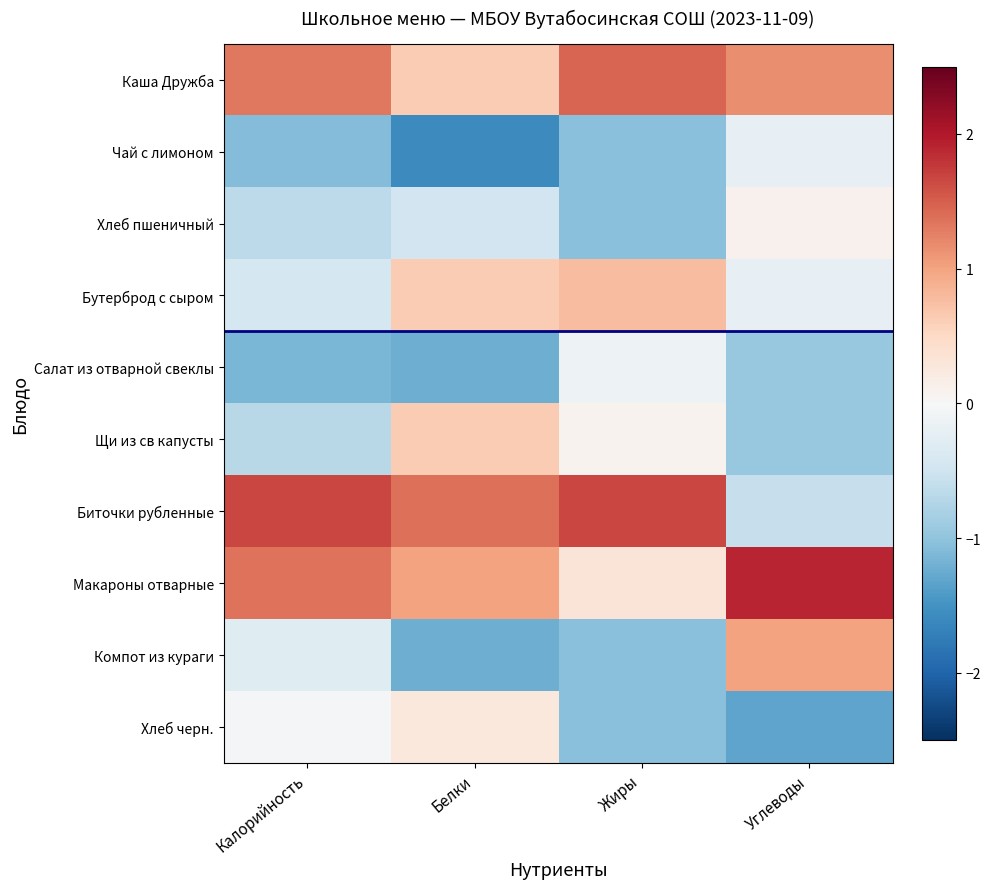

What is the minimum value shown in the chart?

-1.6